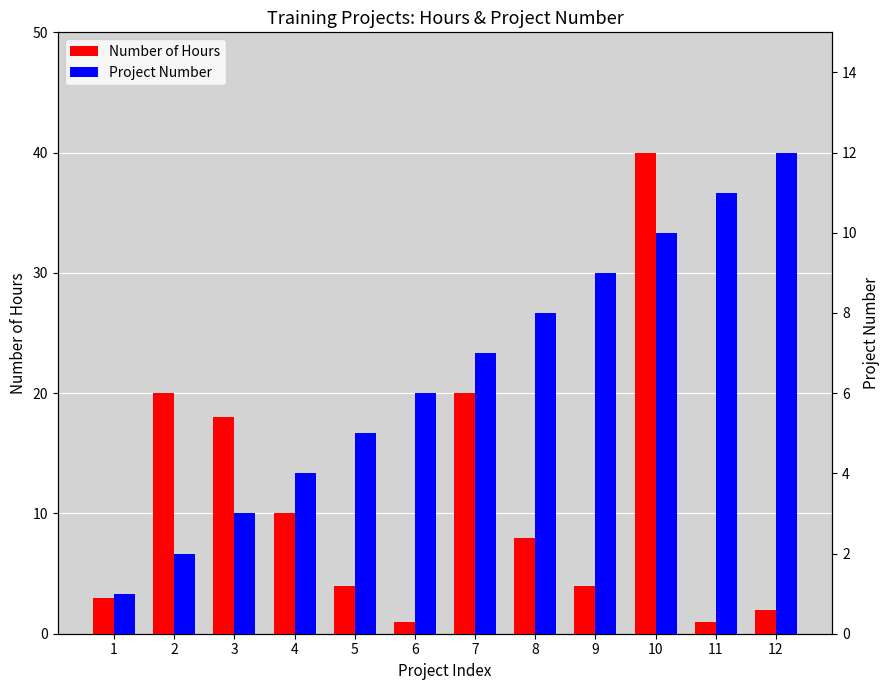

Rank the series by their average value, from highest to lowest.

Number of Hours, Project Number